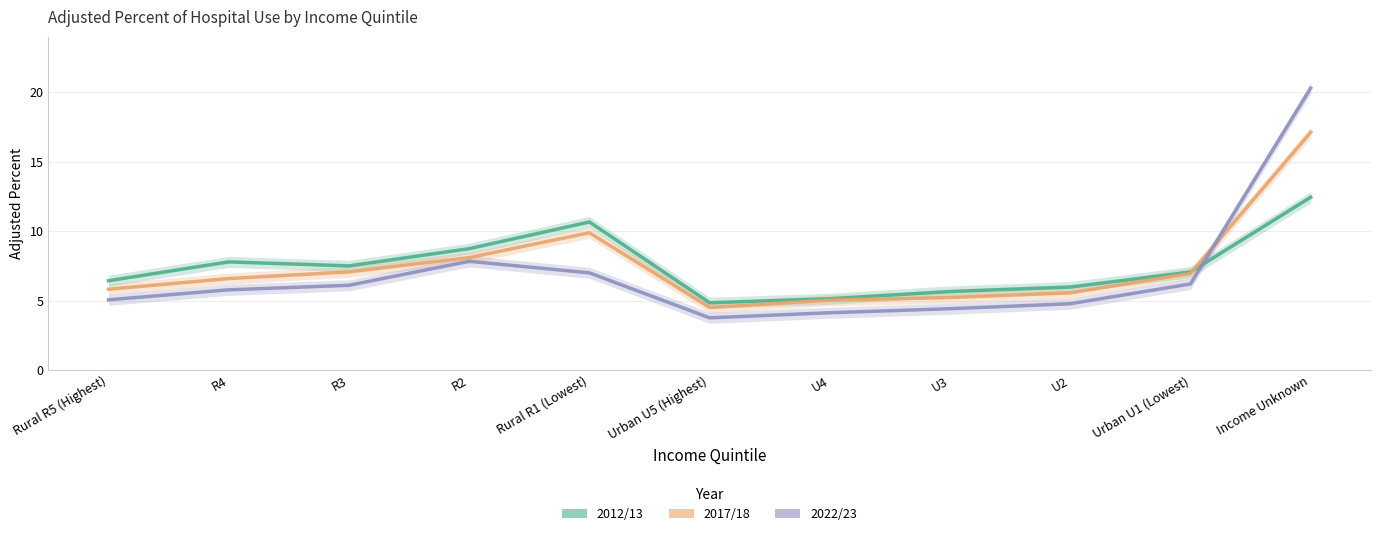

In 2017/18, how many points are higher than both neighbors (excluding endpoints)?

1